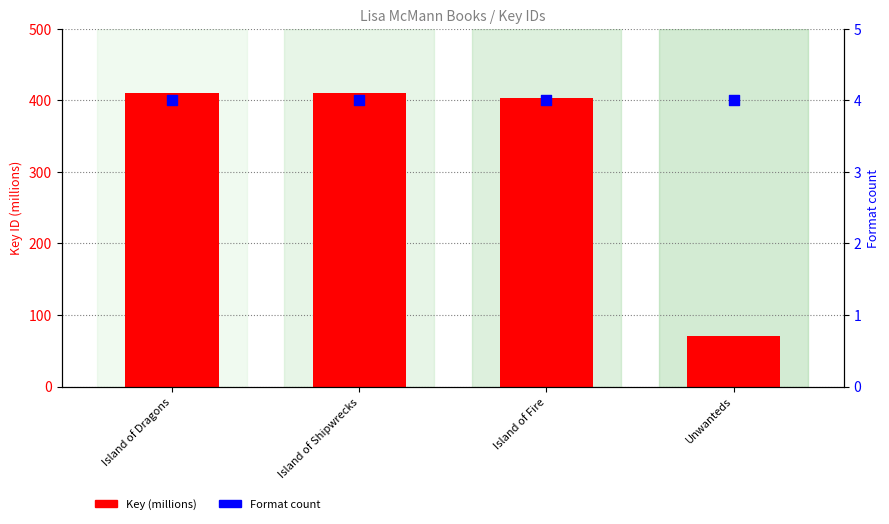

Which series has the largest total across all categories?

Key (millions)